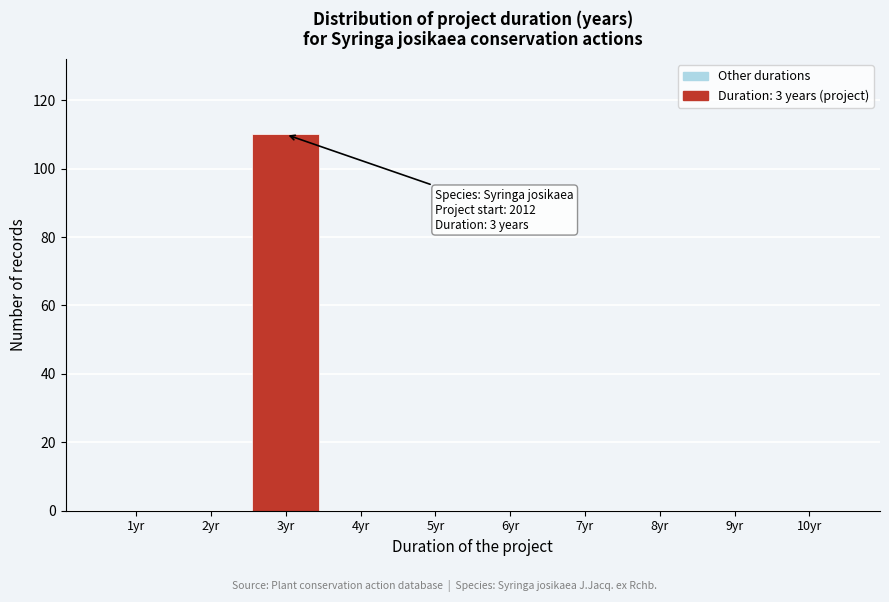

Reading left to right, list all the values displayed in this chart.

1yr=0	2yr=0	3yr=110	4yr=0	5yr=0	6yr=0	7yr=0	8yr=0	9yr=0	10yr=0